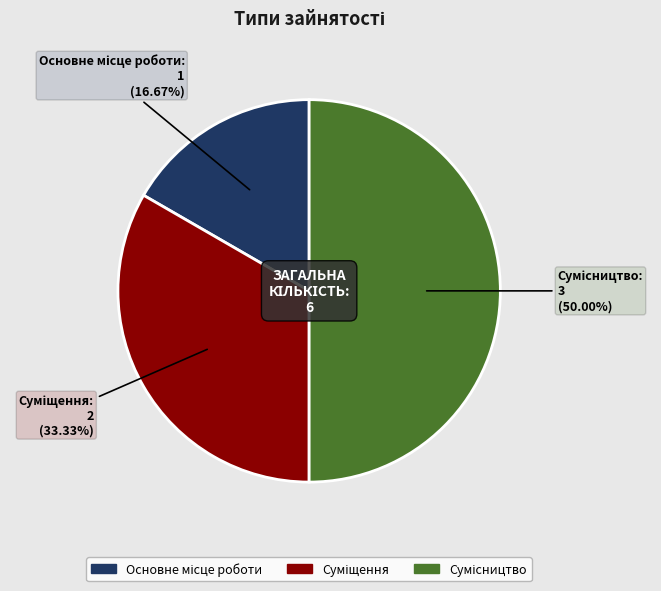

To the nearest percent, what is the combined percentage of Основне місце роботи and Суміщення?

50%